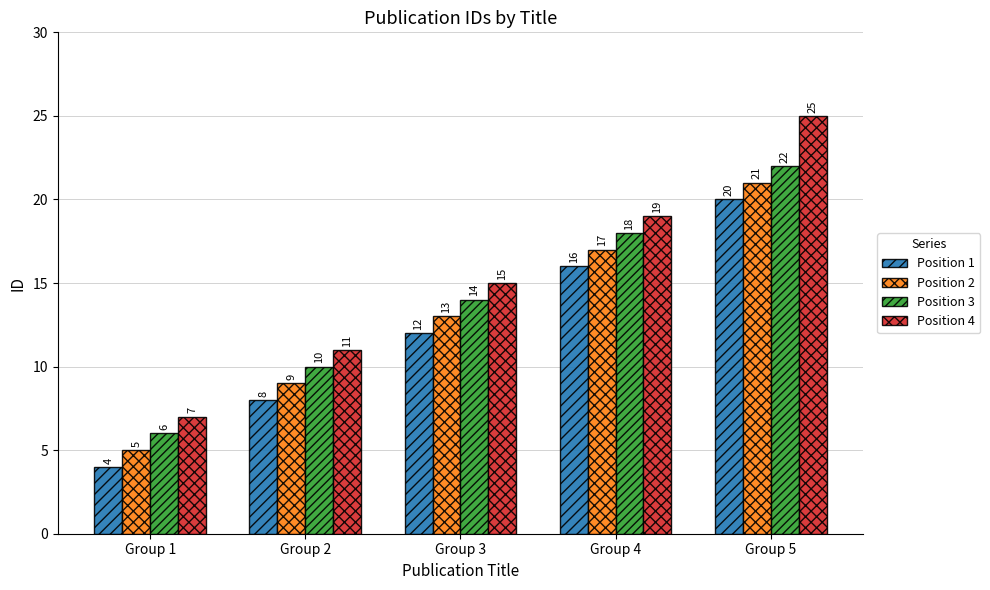

Which series has the largest total across all categories?

Position 4